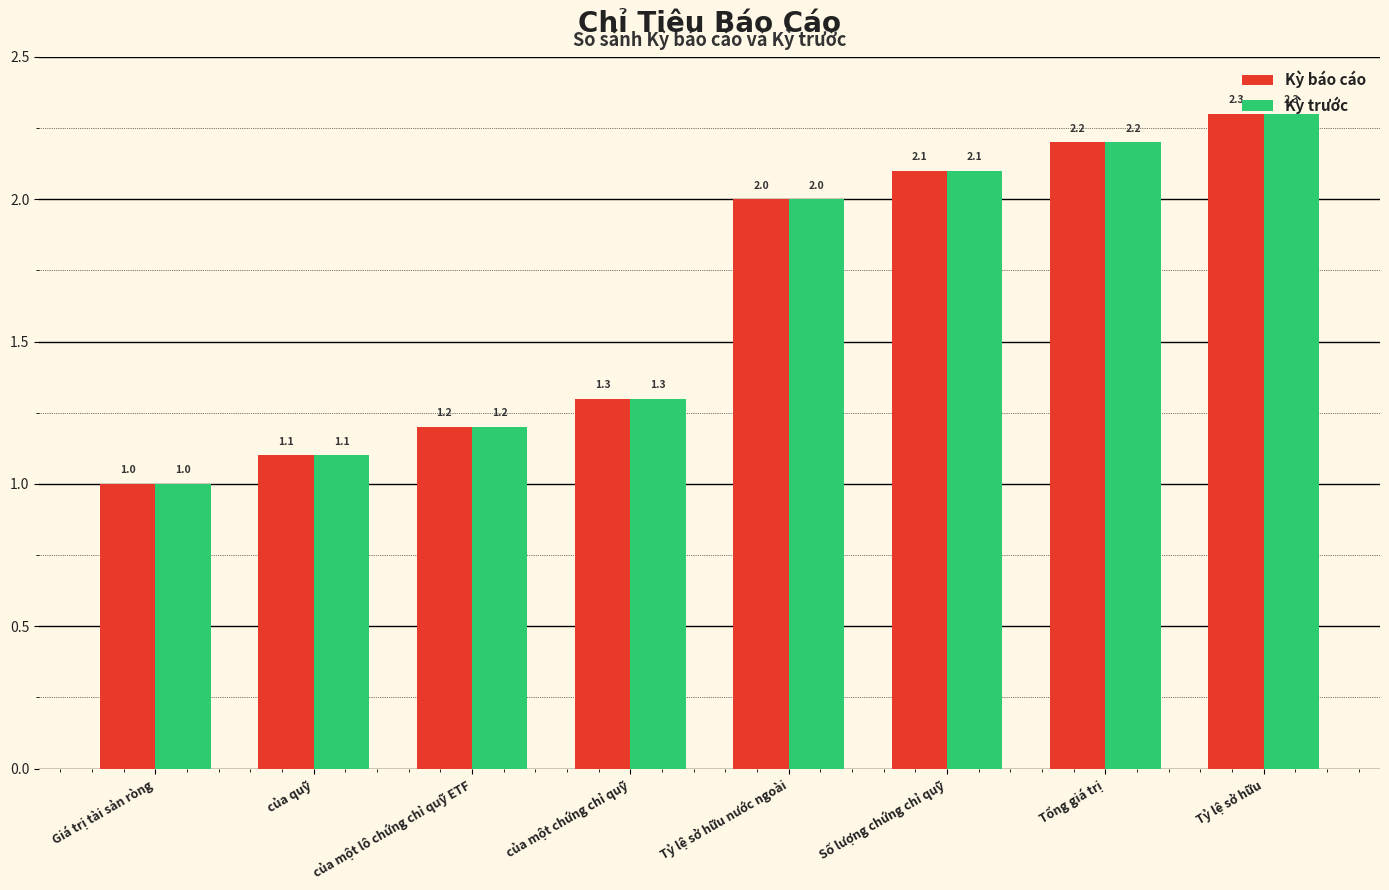

Are the bars grouped side by side (vs. stacked)?

Yes